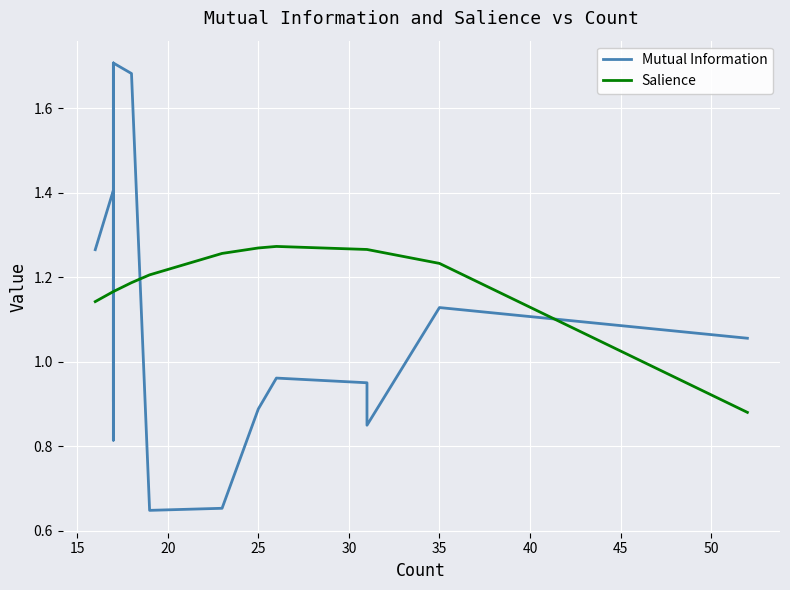

Is it true that Salience equals 2.0 at 35?

False